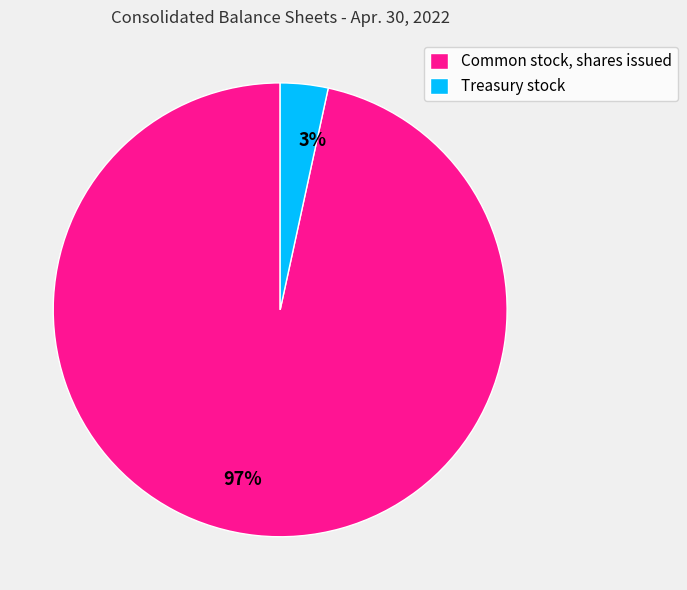

Between Common stock, shares issued and Treasury stock, which is larger?

Common stock, shares issued